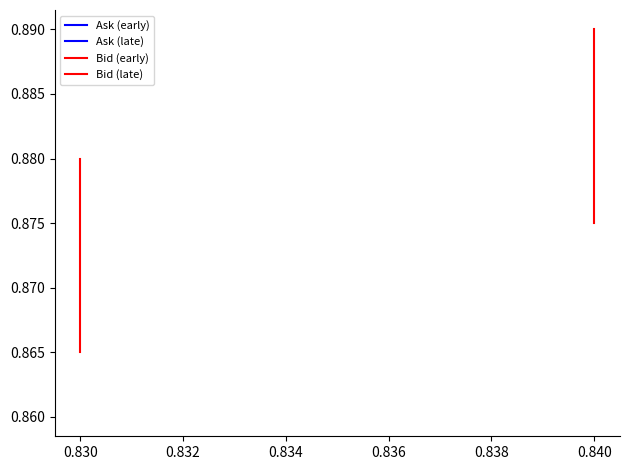

True or false: Bid (late) has a value of 0.3 at 0.830.

False